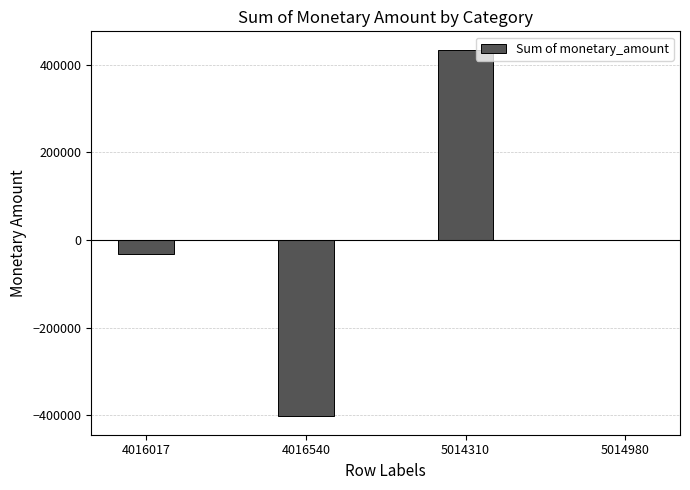

What is the sum of the values at 5014980 and 4016017?

-31949.5